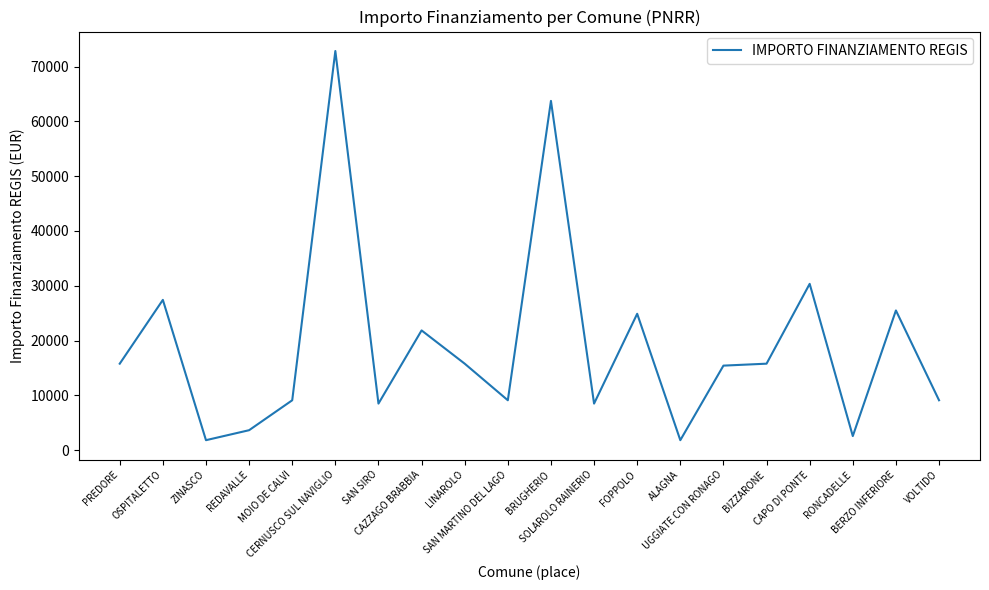

How many lines are shown in the chart?

1